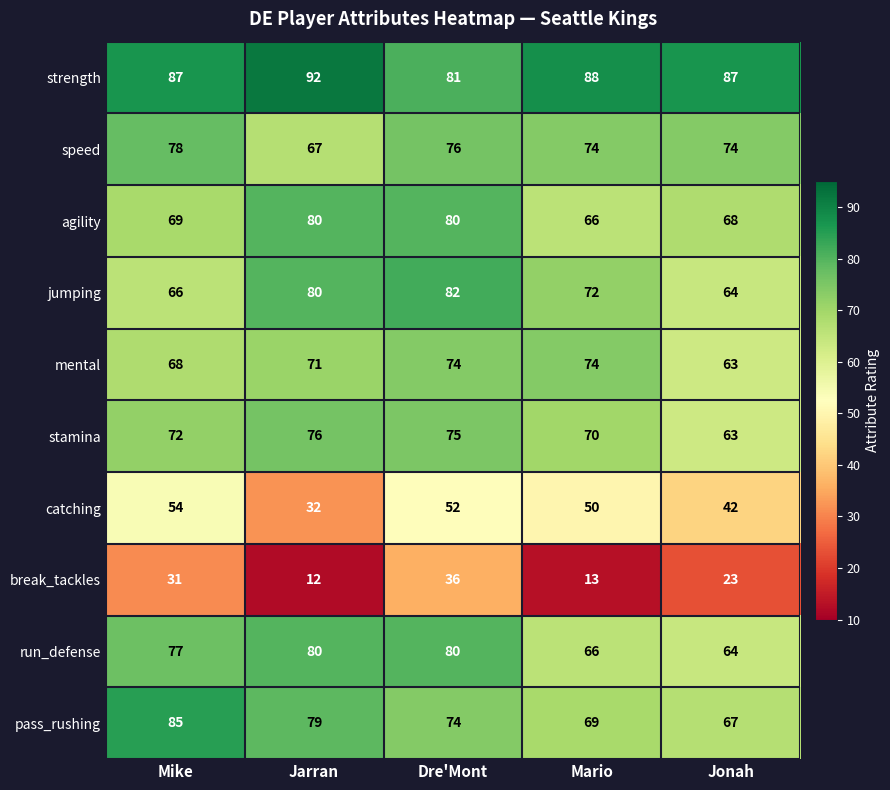

Which series changed the most between Mike and Dre'Mont?

jumping